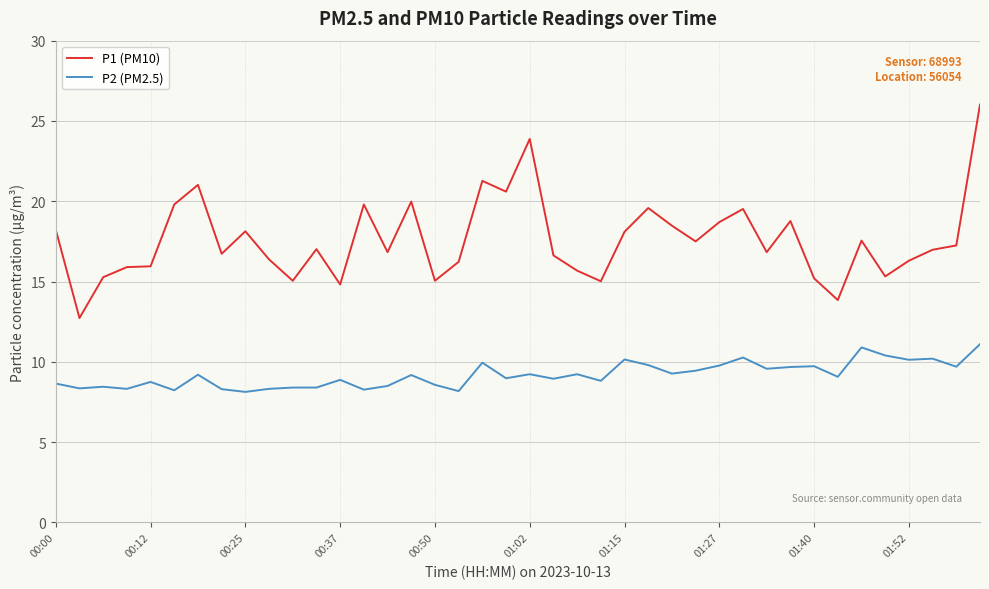

List the series in order of their peak value, lowest first.

P2 (PM2.5), P1 (PM10)